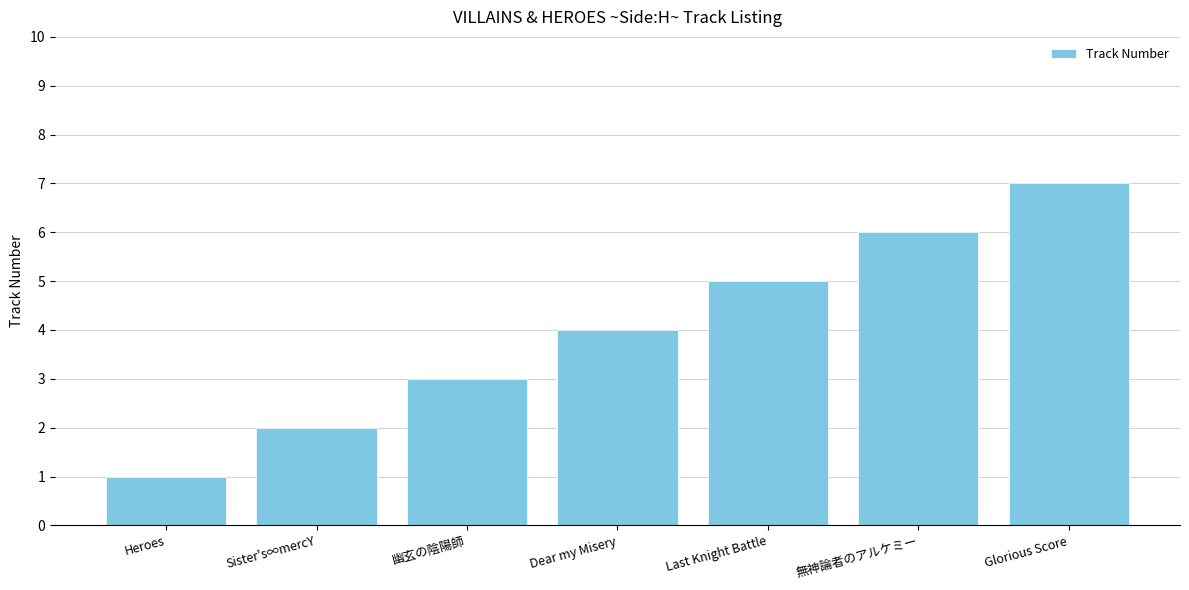

List the labels in order of value, smallest first.

Heroes, Sister's∞mercY, 幽玄の陰陽師, Dear my Misery, Last Knight Battle, 無神論者のアルケミー, Glorious Score